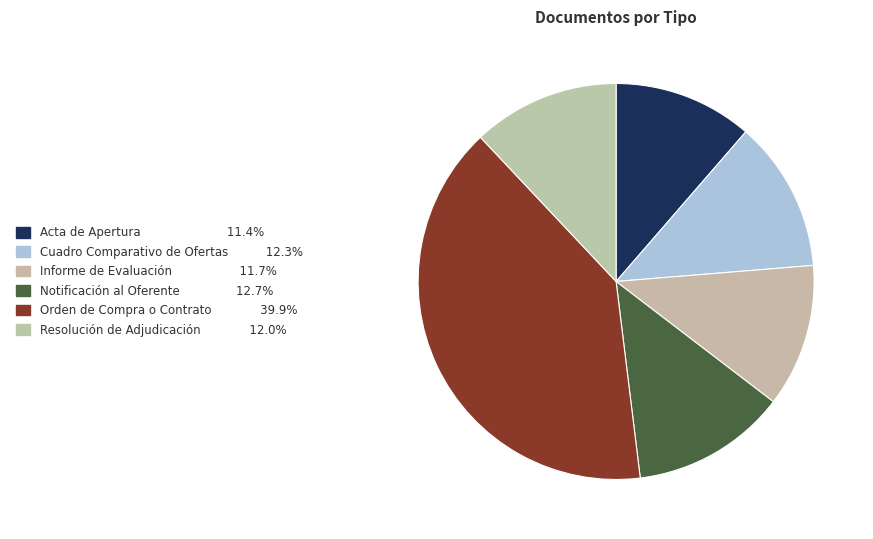

Does Notificación al Oferente account for over 50% of the chart?

No